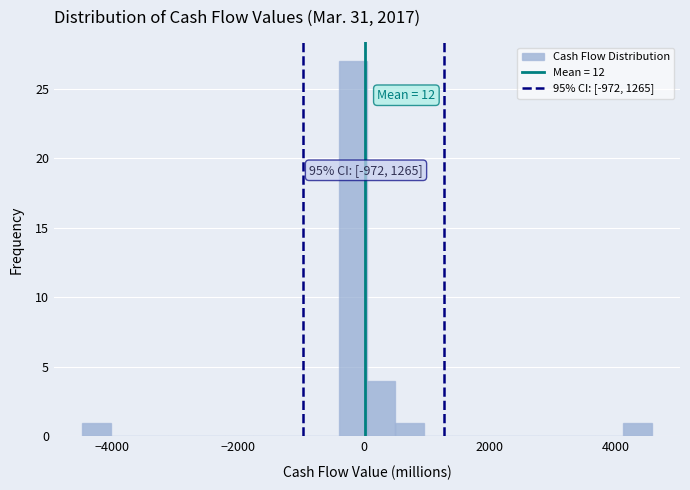

Around what value on the x-axis is the tallest bar? Give the approximate position of its centre, as read against the axis.

-200